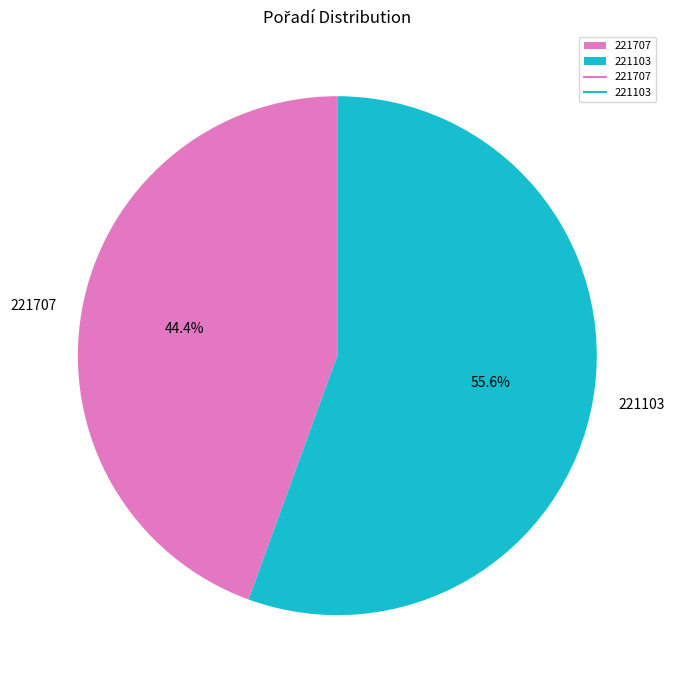

Which slice is the largest?

221103